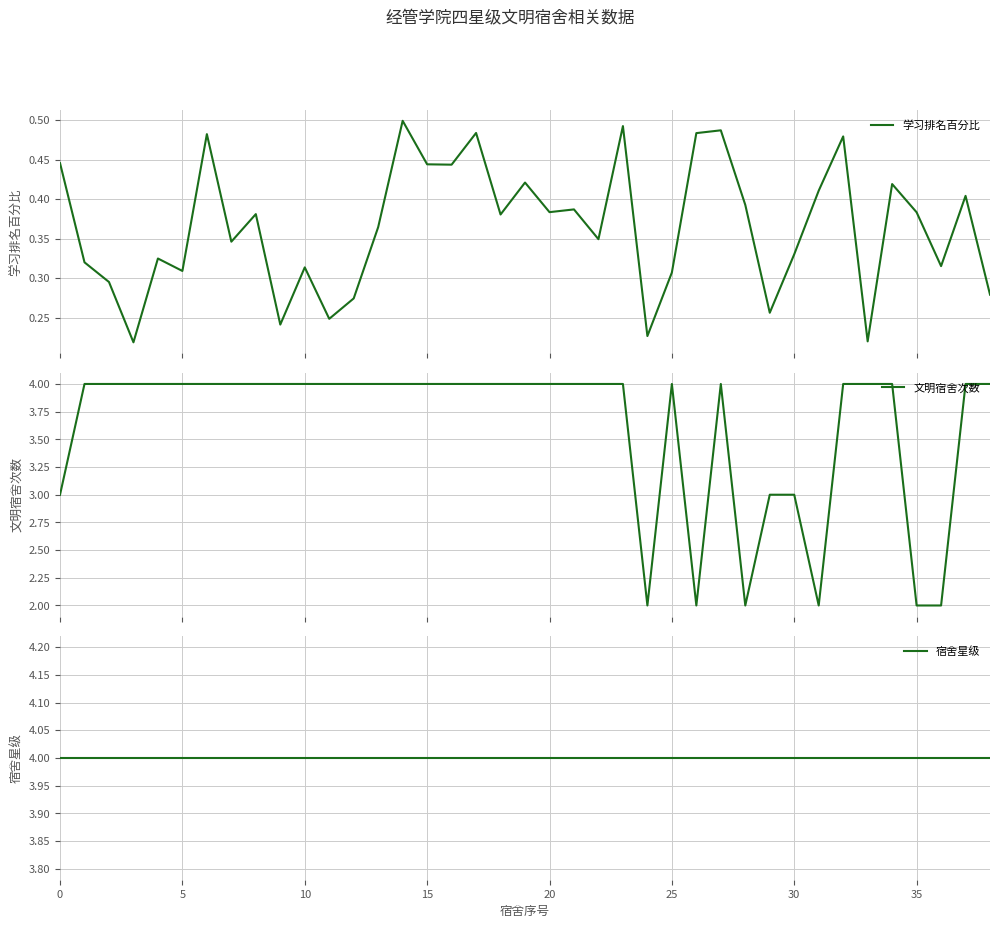

Rank the series at 11 from highest to lowest value.

文明宿舍次数, 宿舍星级, 学习排名百分比